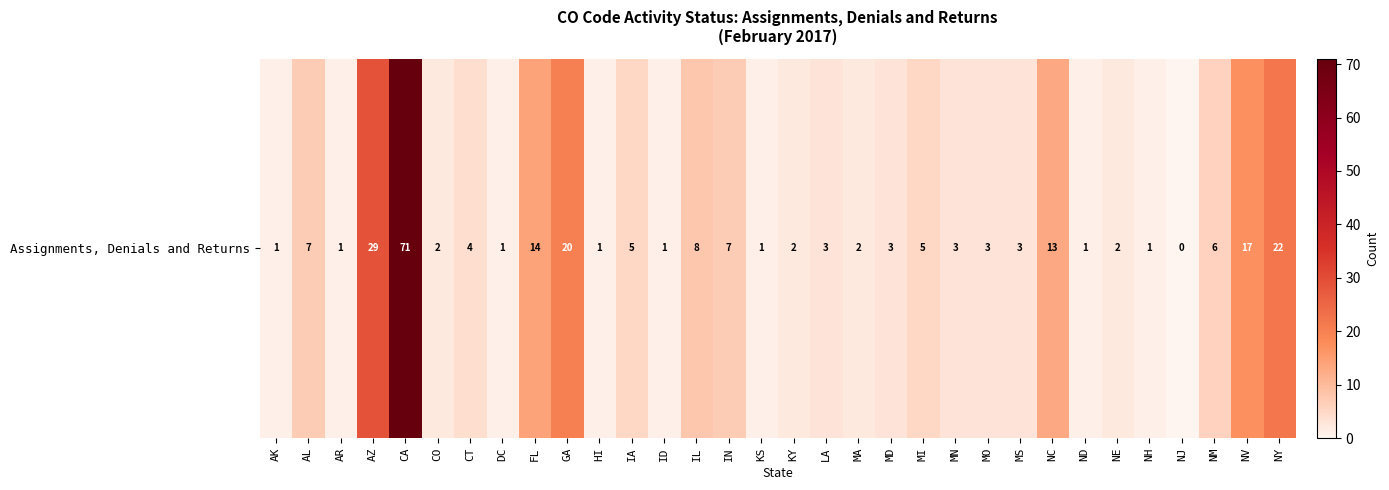

What is the difference between the values at IA and AK?

4